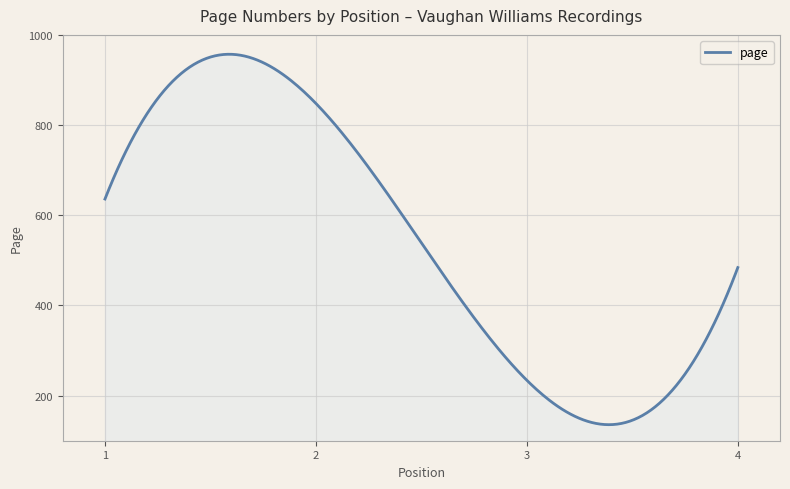

What is the maximum value shown in the chart?

957.0